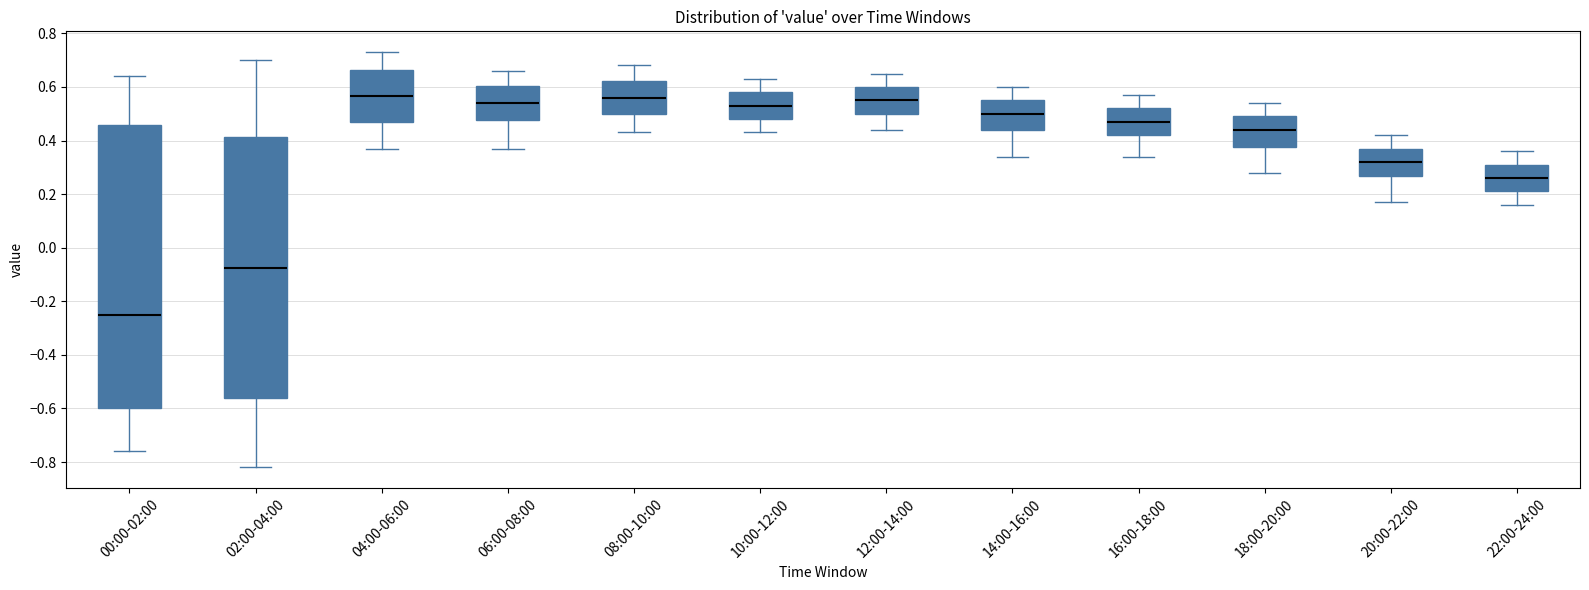

Where does the lower whisker of the box for 08:00-10:00 end on the y-axis? The values are not printed on the chart, so give them approximately, as read against the axis.

0.44